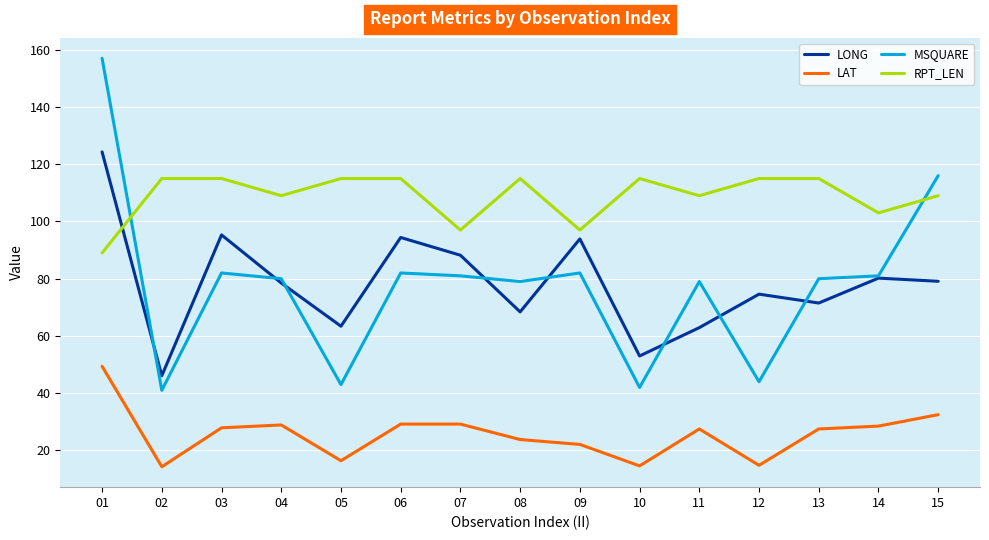

Does the chart have visible grid lines?

Yes